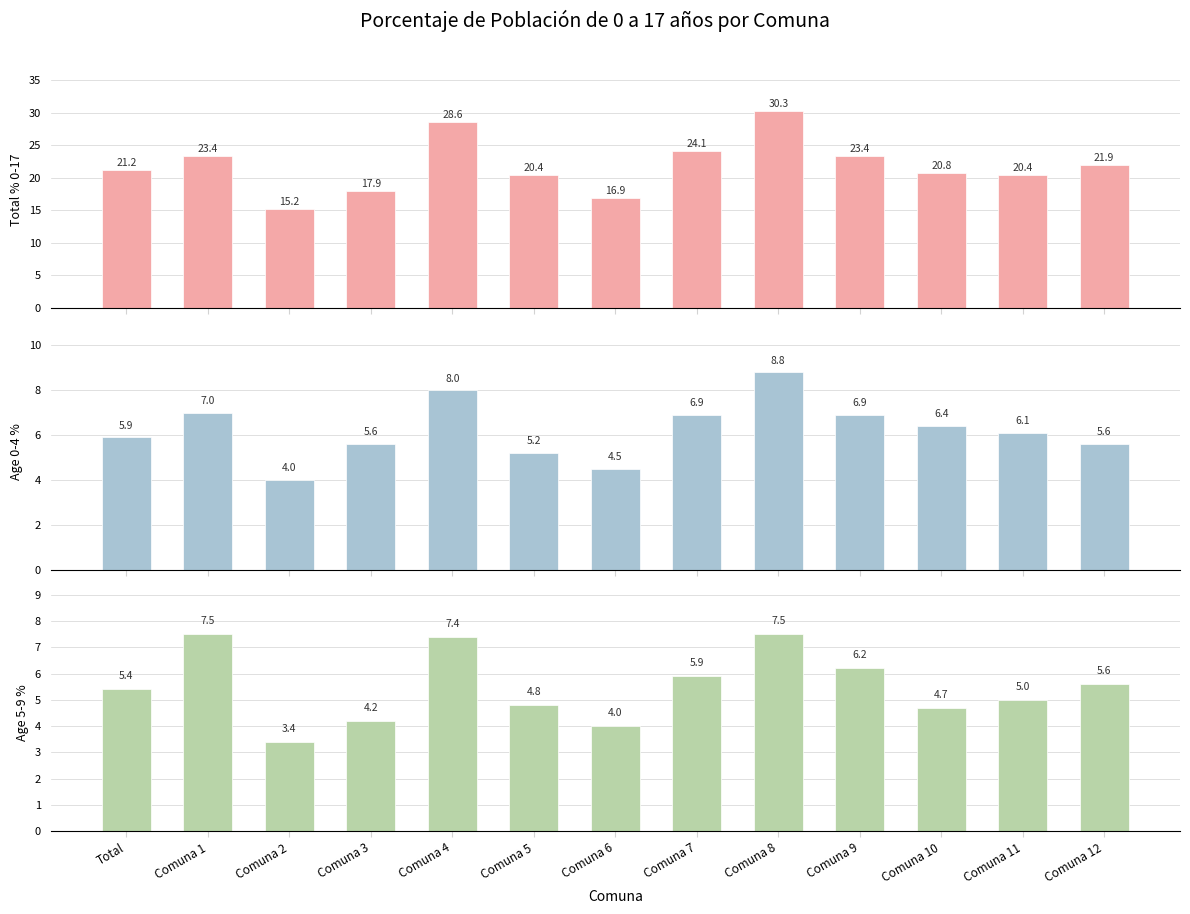

The value of 5 - 9 at Comuna 12 is 9.1. True or false?

False